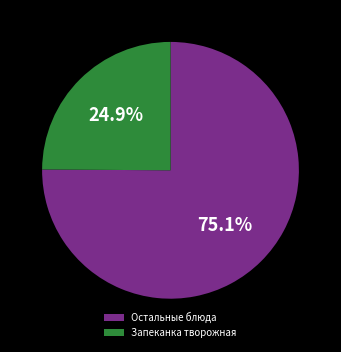

How many segments does this pie chart have?

2